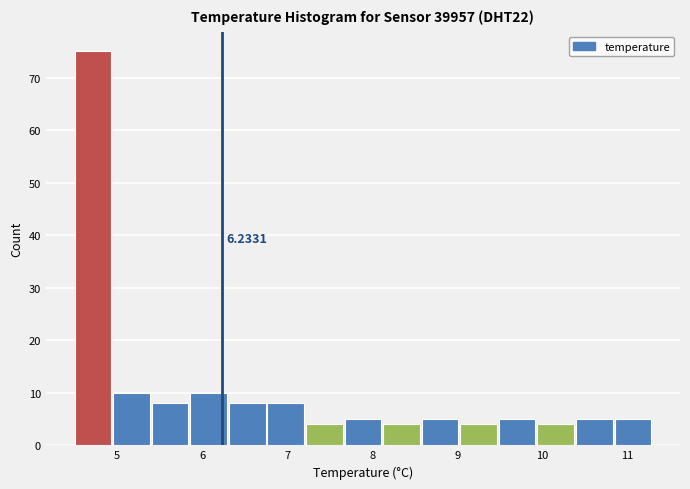

Which range on the x-axis has the tallest bar?

4.5 to 5.0